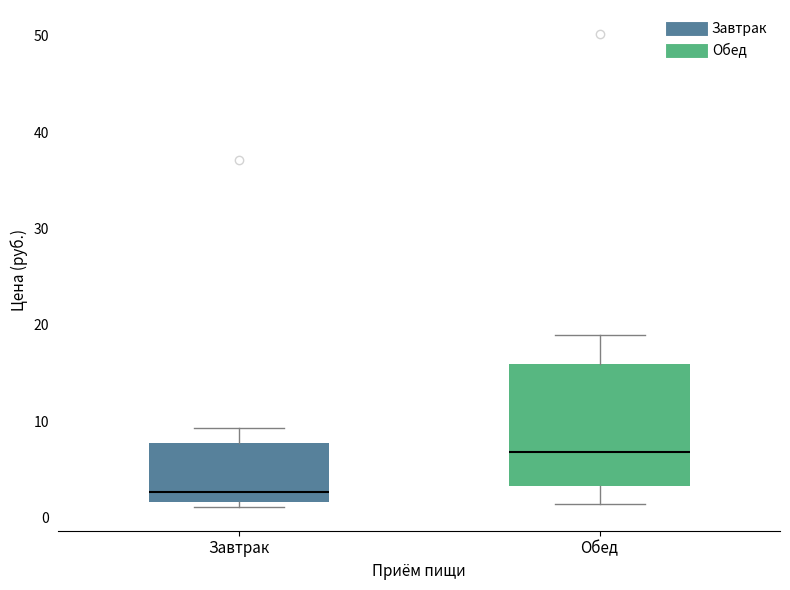

Reading left to right, transcribe this box plot: for each box, give where its median line is, the range the box spans, and where its two whiskers end, as read against the y-axis. The values are not printed on the chart, so give them approximately, as read against the axis.

Завтрак: median 3, box 2 to 8, whiskers 1 to 9
Обед: median 7, box 3 to 16, whiskers 1 to 19